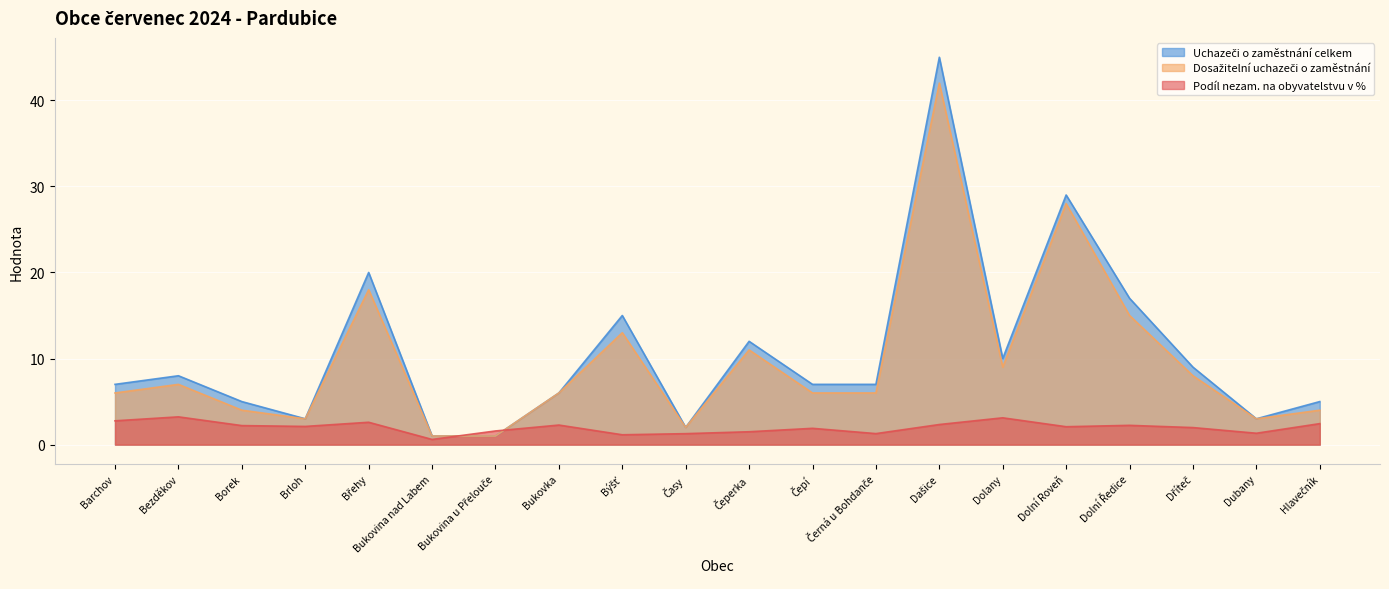

Read the Podíl nezam. na obyvatelstvu v % value at Čepí.

1.9